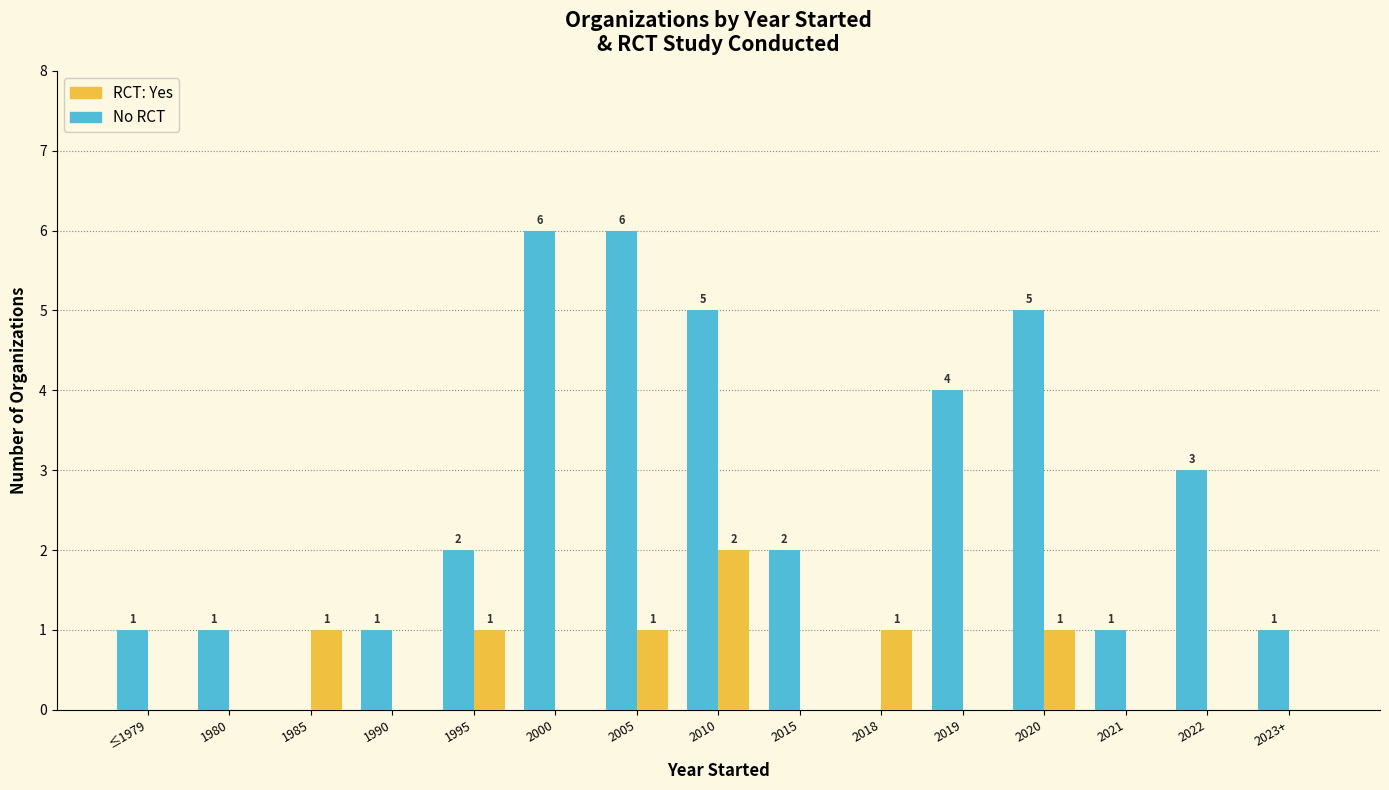

Which series has the largest total across all categories?

No RCT